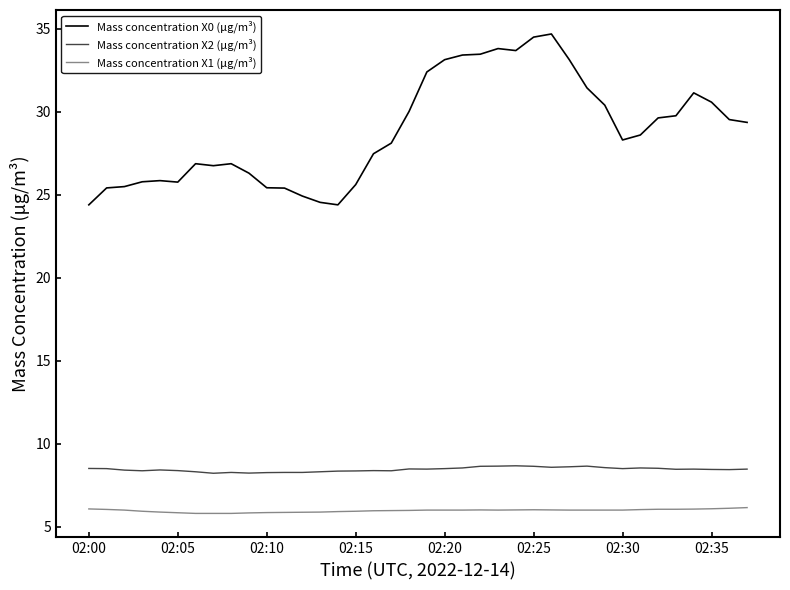

What is the minimum value for Mass concentration X2 (μg/m³)?

8.2